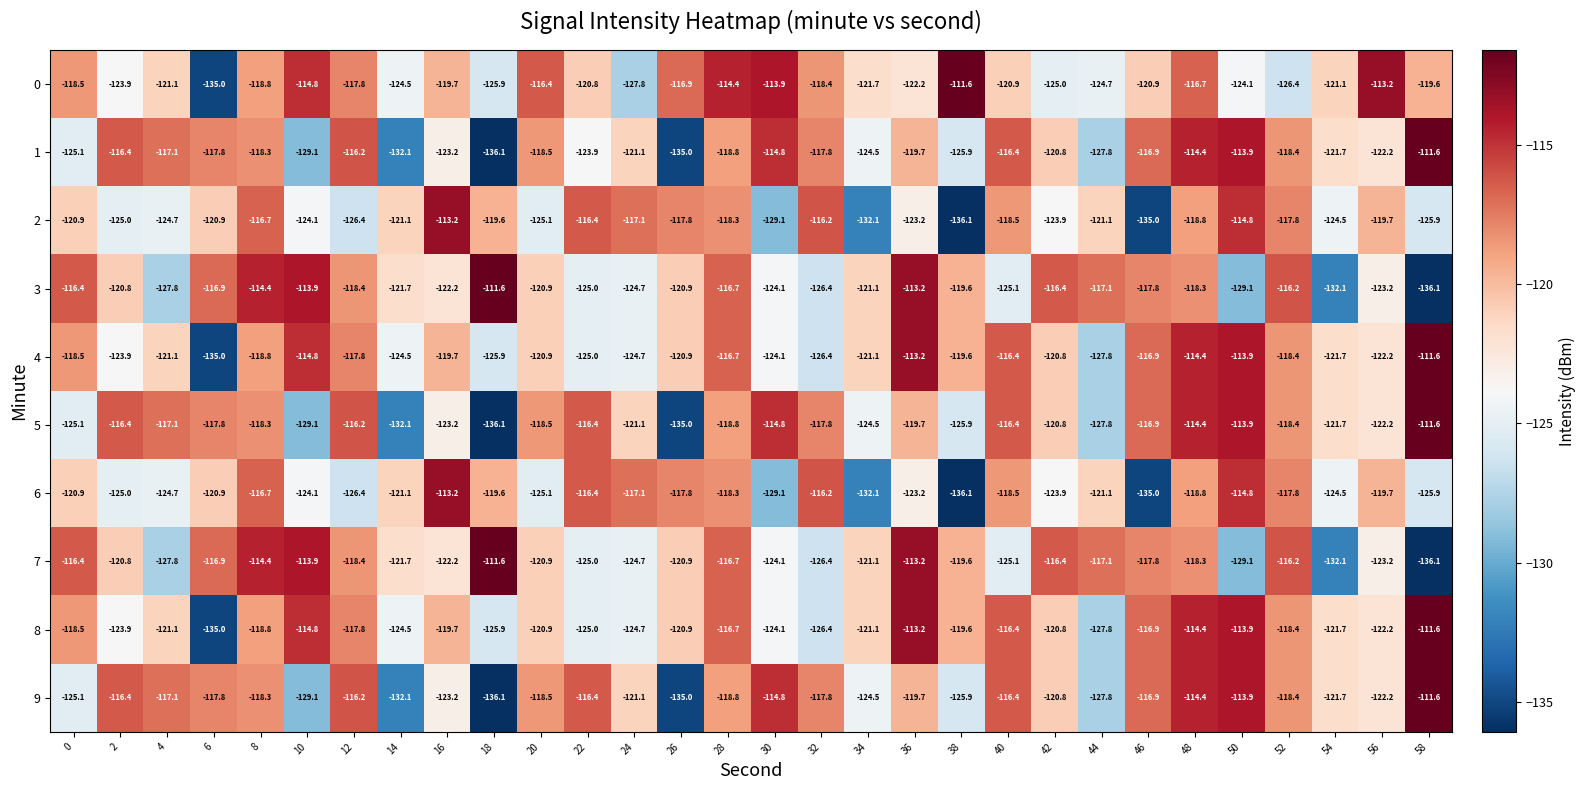

What is the spread (max minus min) of values at 38?

24.5